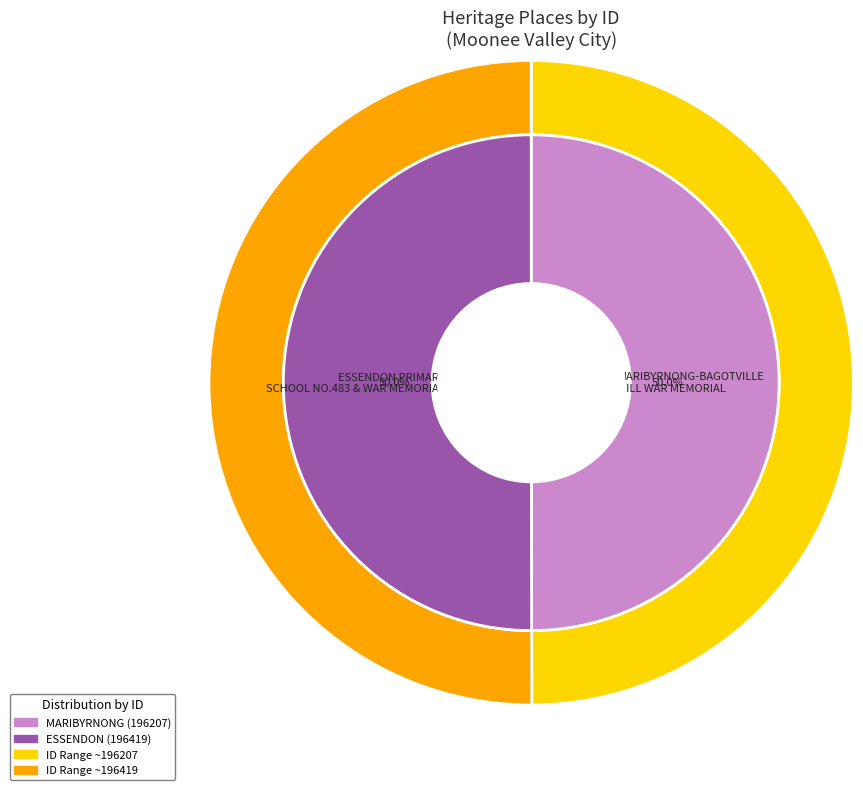

What is the change in value from MARIBYRNONG-BAGOTVILLE HILL WAR MEMORIAL to ESSENDON PRIMARY SCHOOL NO.483 & WAR MEMORIAL?

+212